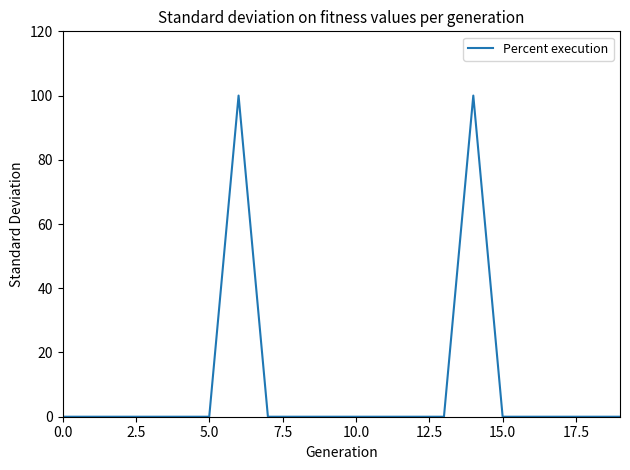

What is the maximum value shown in the chart?

100